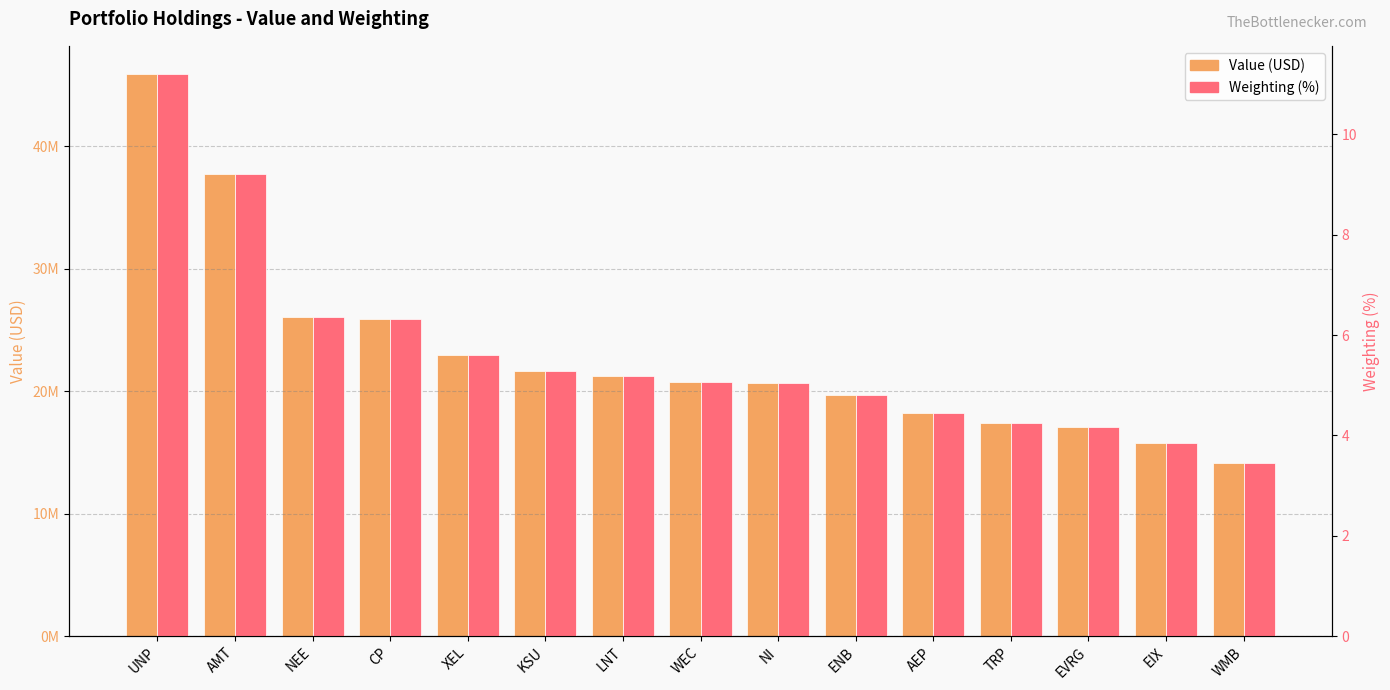

True or false: Value has a value of 10546679.6 at WEC.

False